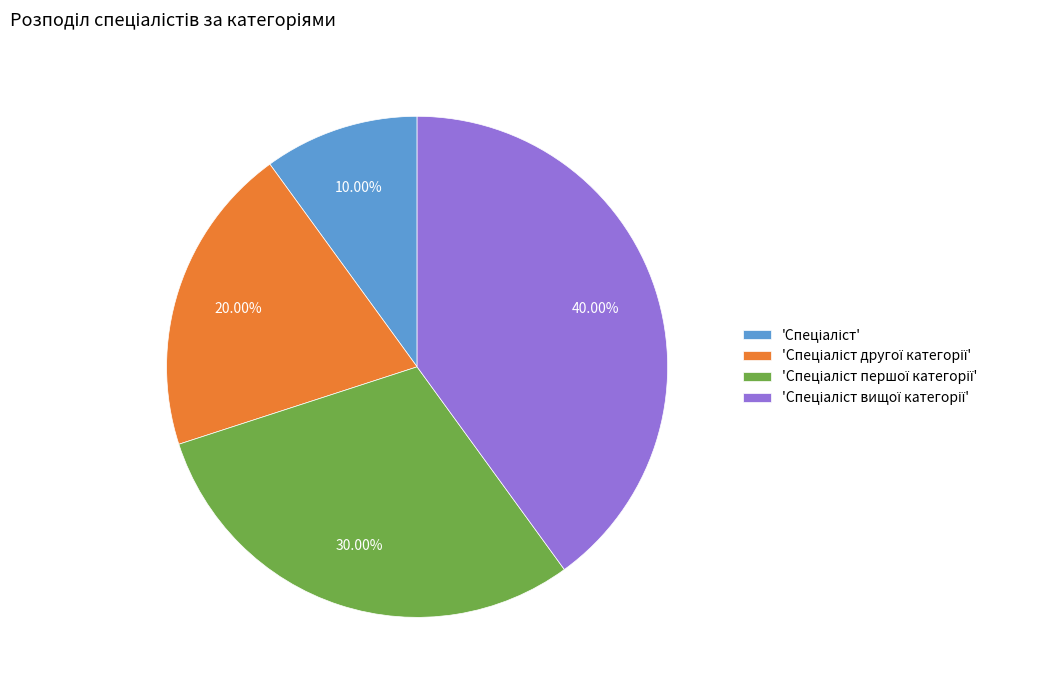

Does any single category account for the majority?

No